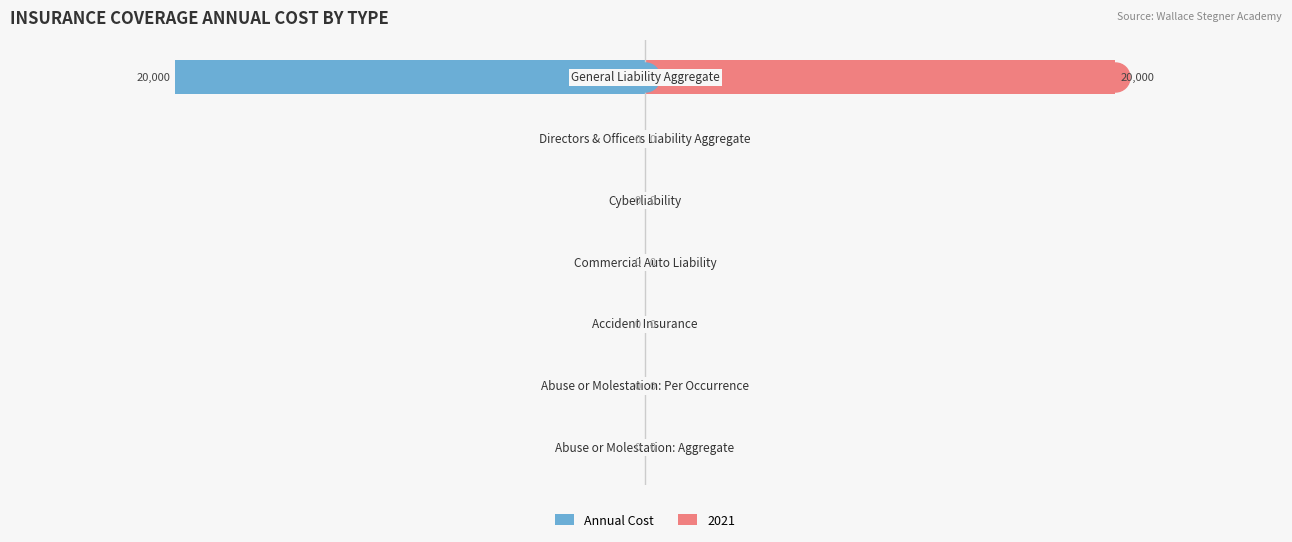

How many values are below 0?

1